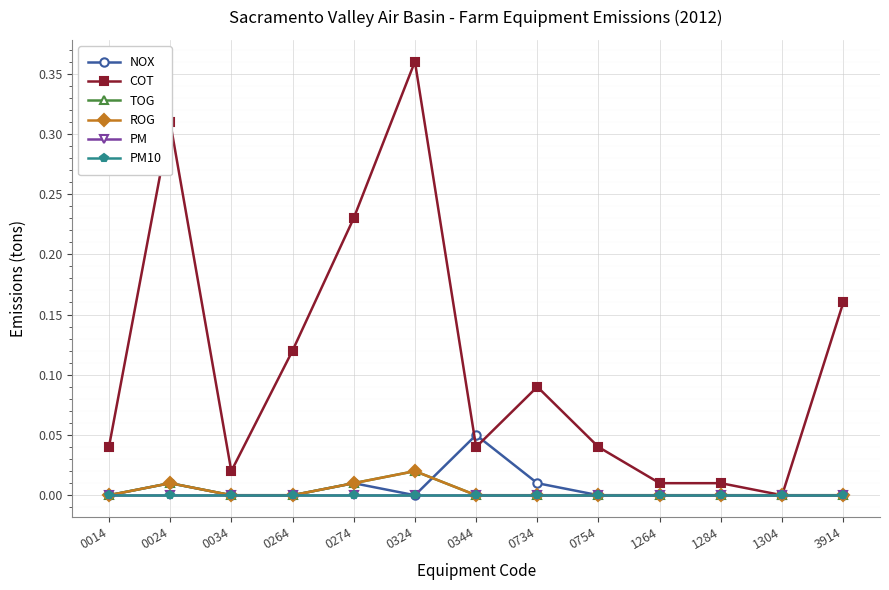

Count the NOX values in the range 0 to 1.

13